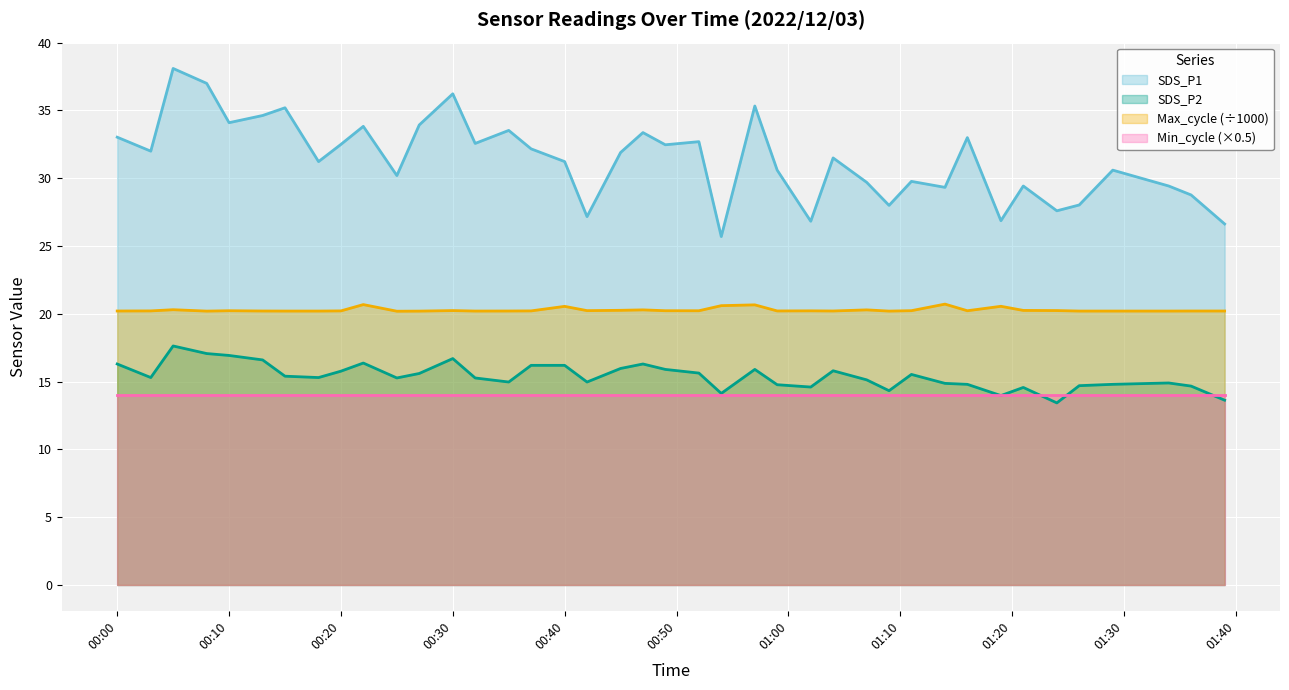

What is the spread (max minus min) of values at 2022/12/03 00:52?

17.1